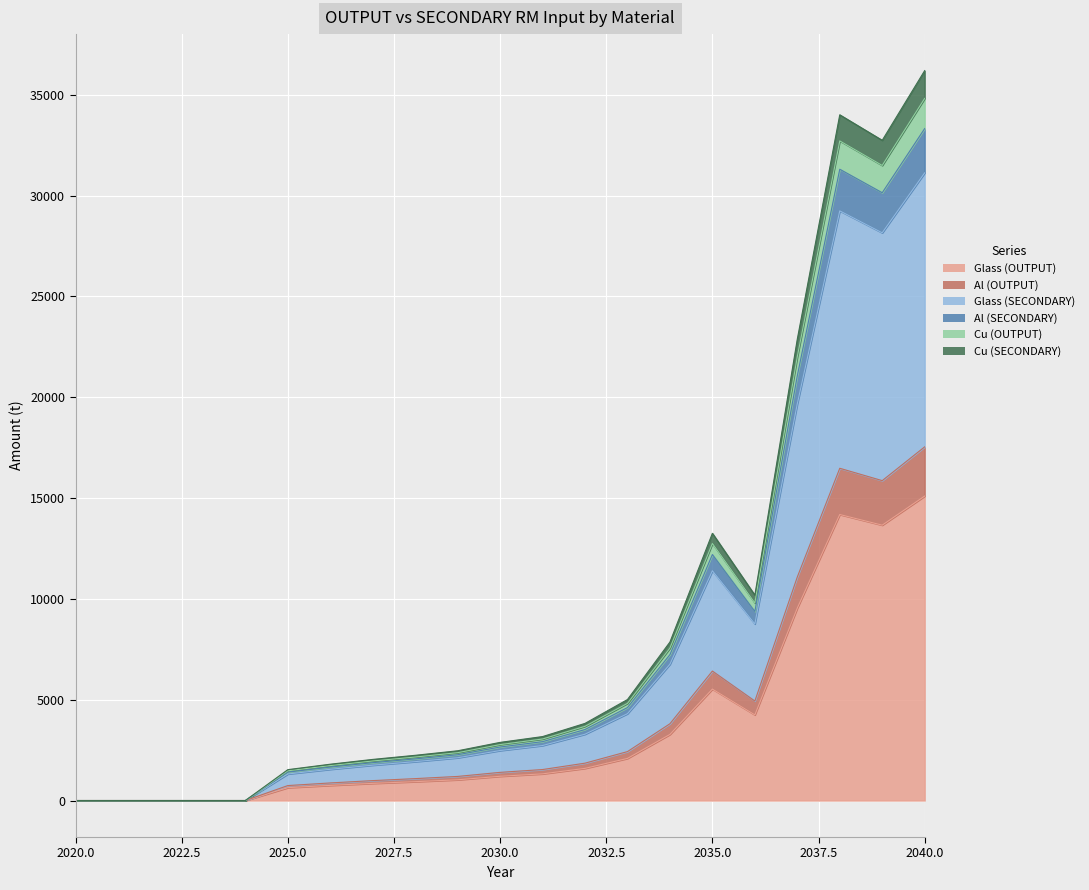

Which has a higher value, 2027 or 2024?

2027